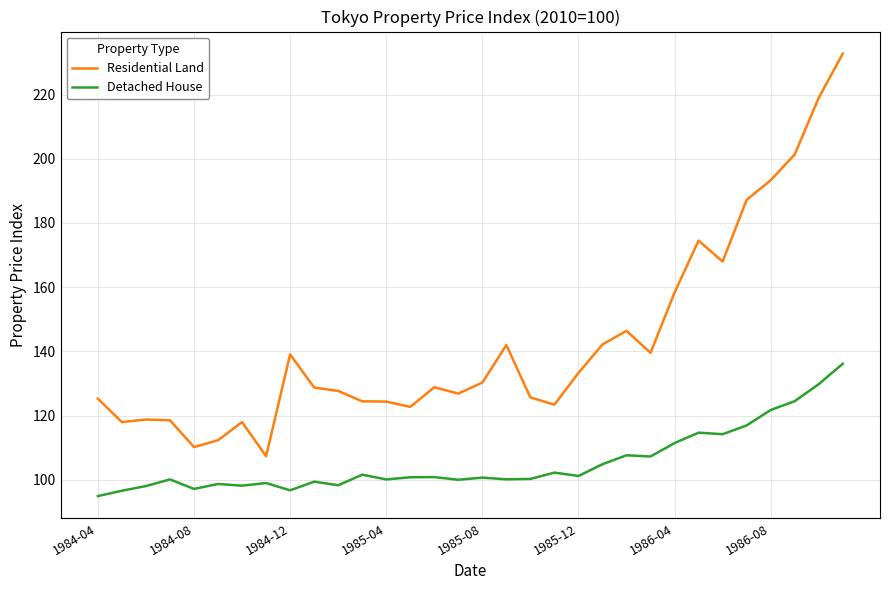

Rank the series by their maximum value, from highest to lowest.

Residential Land, Detached House